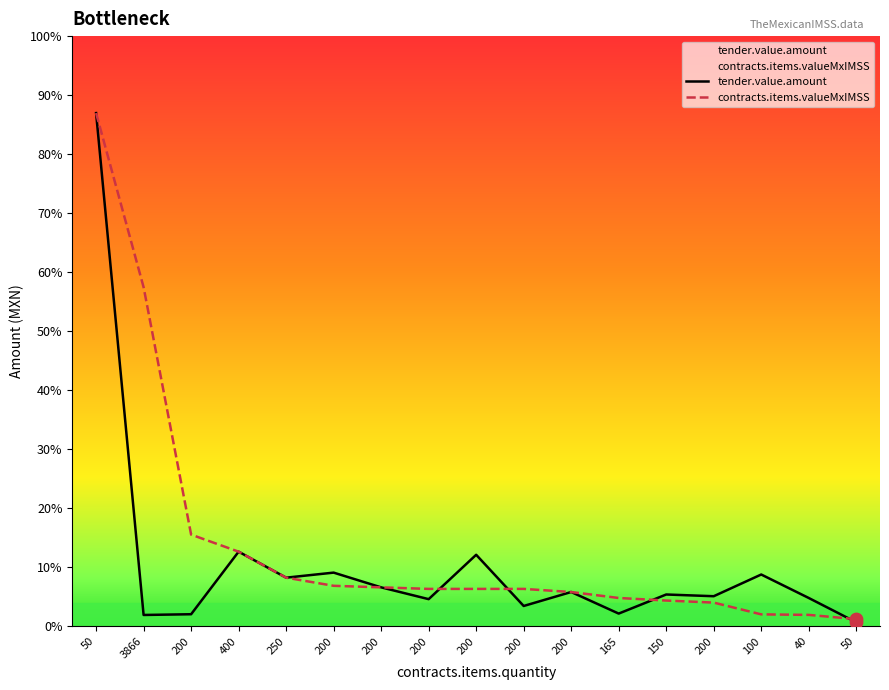

Is the value of tender.value.amount at 200 greater than the value of contracts.items.valueMxIMSS at 100?

Yes